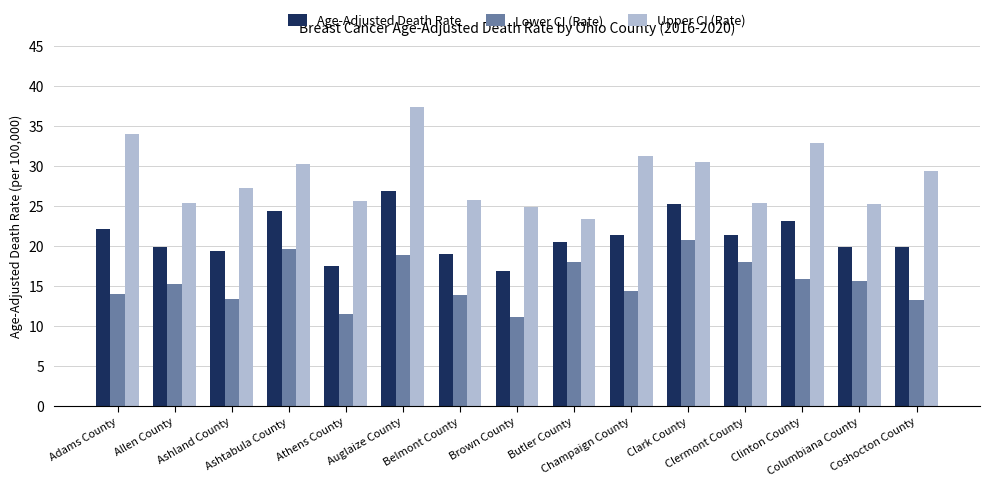

What is the highest value of the Upper CI (Rate) series?

37.3